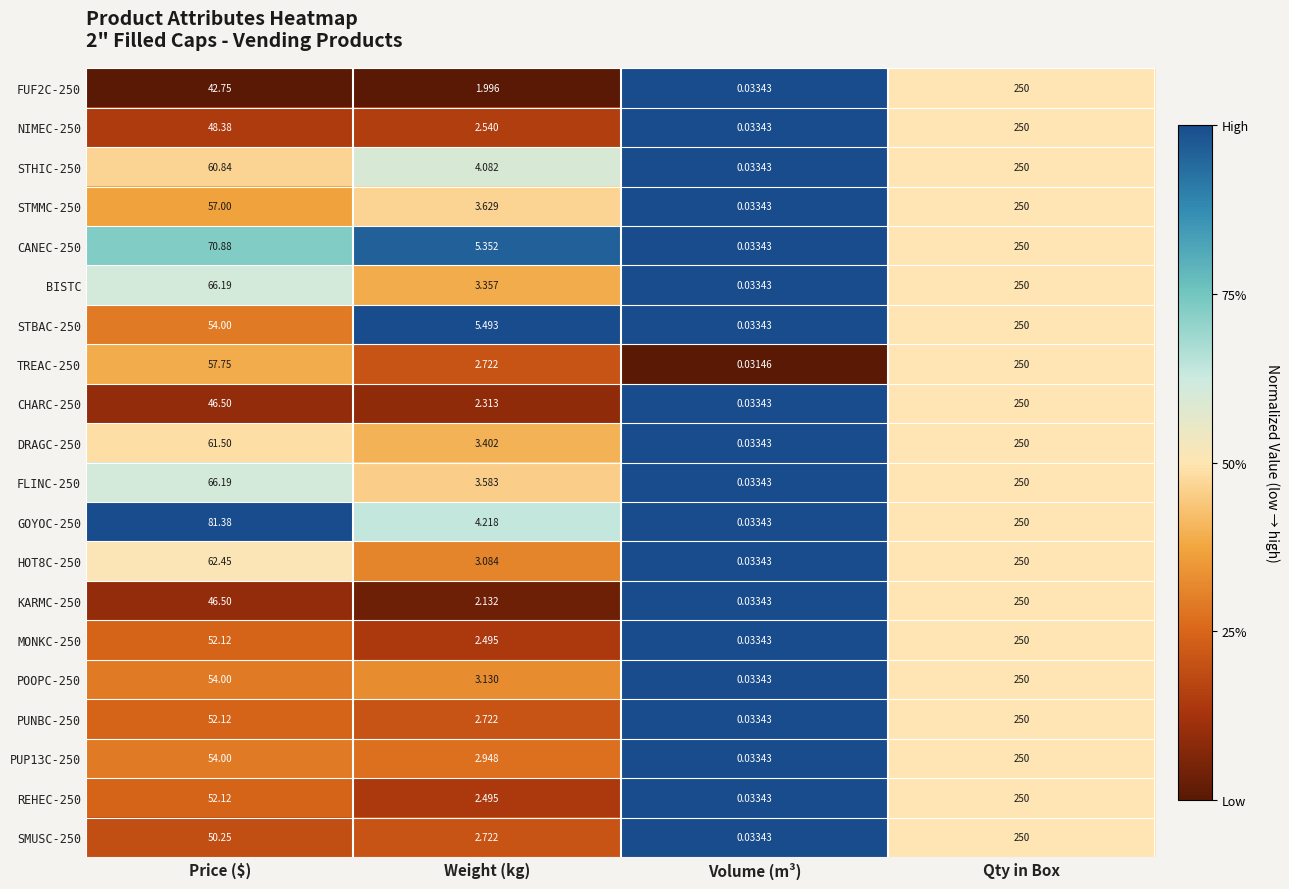

At which label does STMMC-250 reach its peak?

Qty in Box